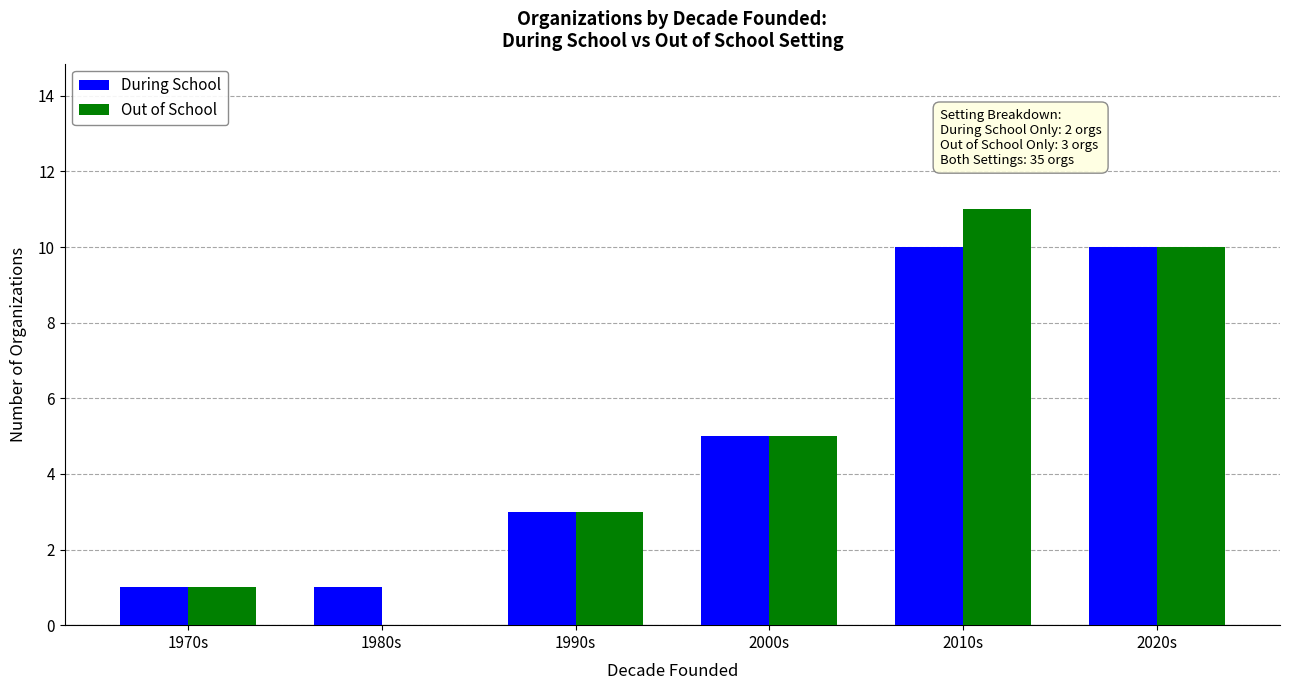

Reading left to right, list all the values displayed in this chart.

During School: 1970s=1	1980s=1	1990s=3	2000s=5	2010s=10	2020s=10
Out of School: 1970s=1	1980s=0	1990s=3	2000s=5	2010s=11	2020s=10